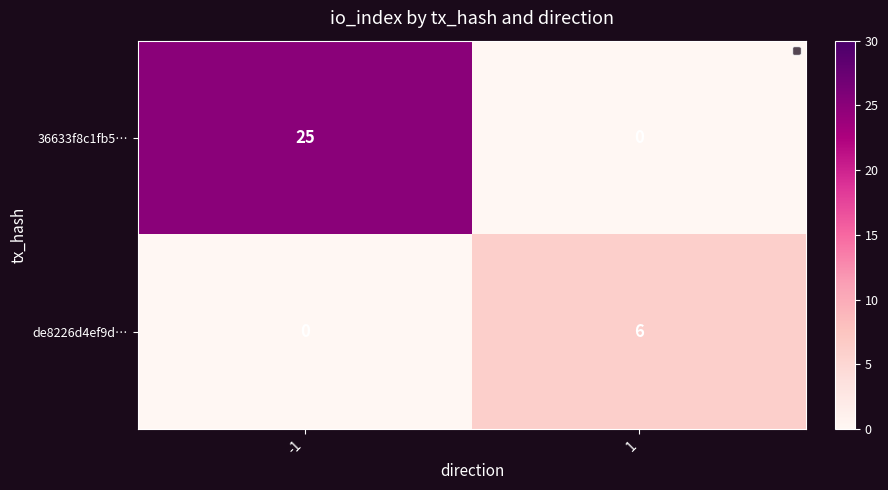

At how many categories does at least one series exceed 3?

2